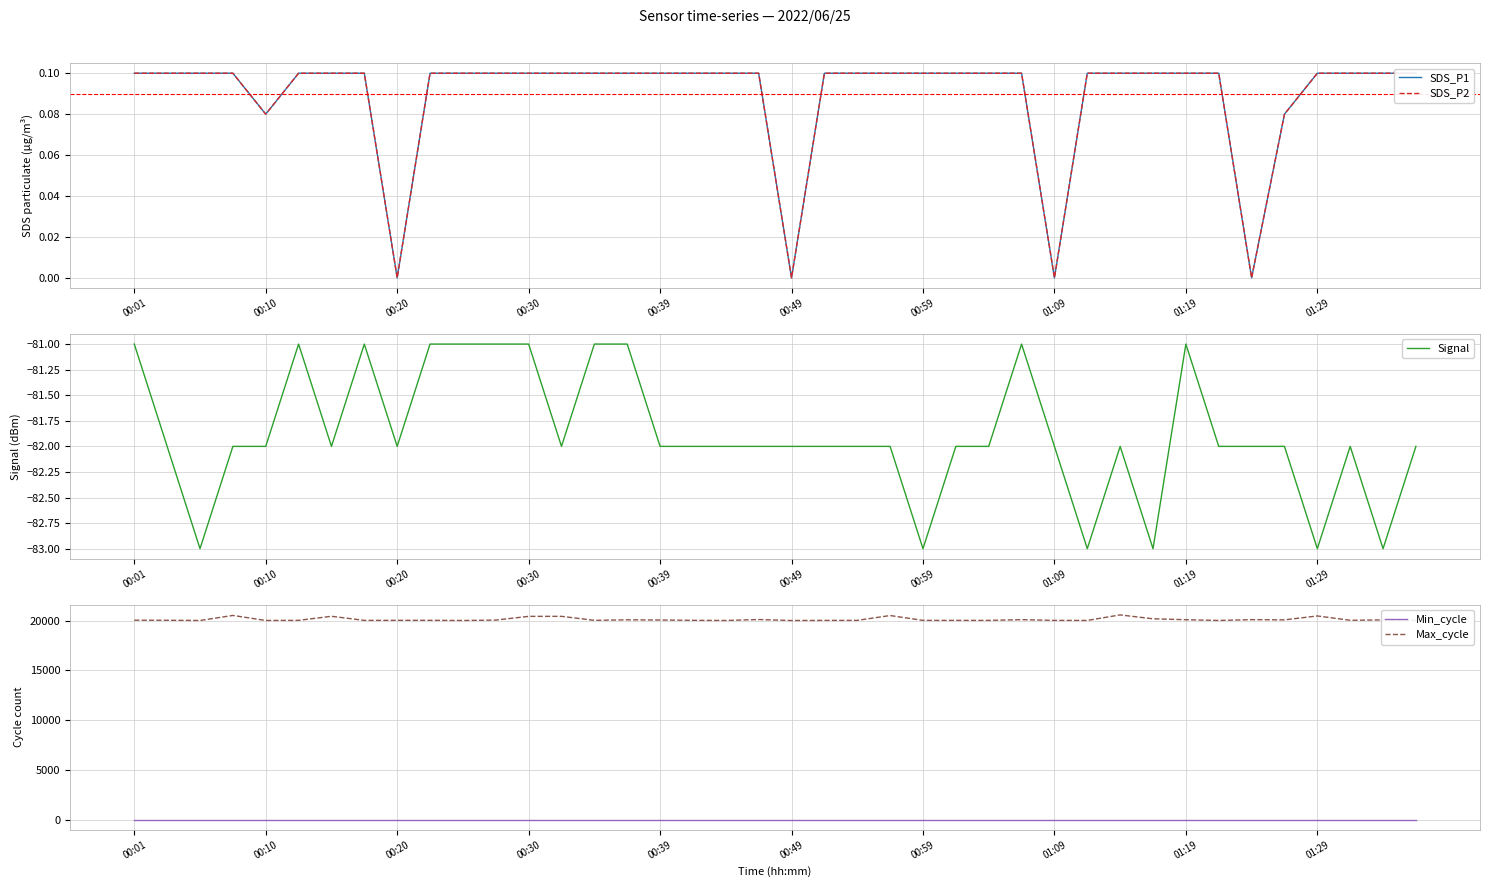

What is the difference between the second highest and second lowest values in the Signal series?

2